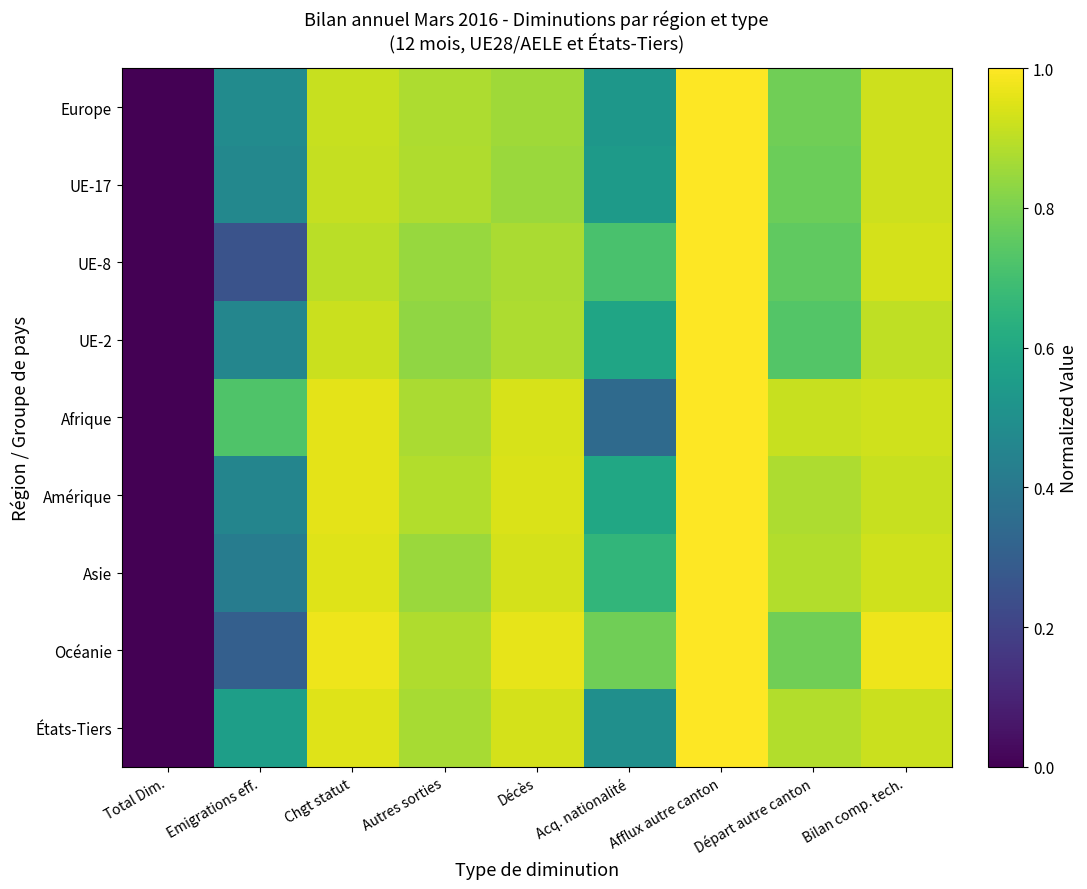

Which label corresponds to the smallest value in the chart?

Total Dim.